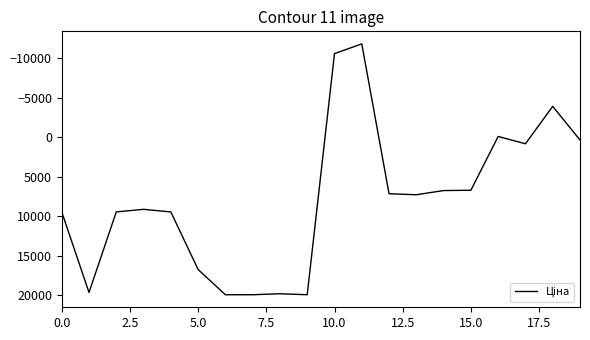

What is the minimum value shown in the chart?

-11795.9